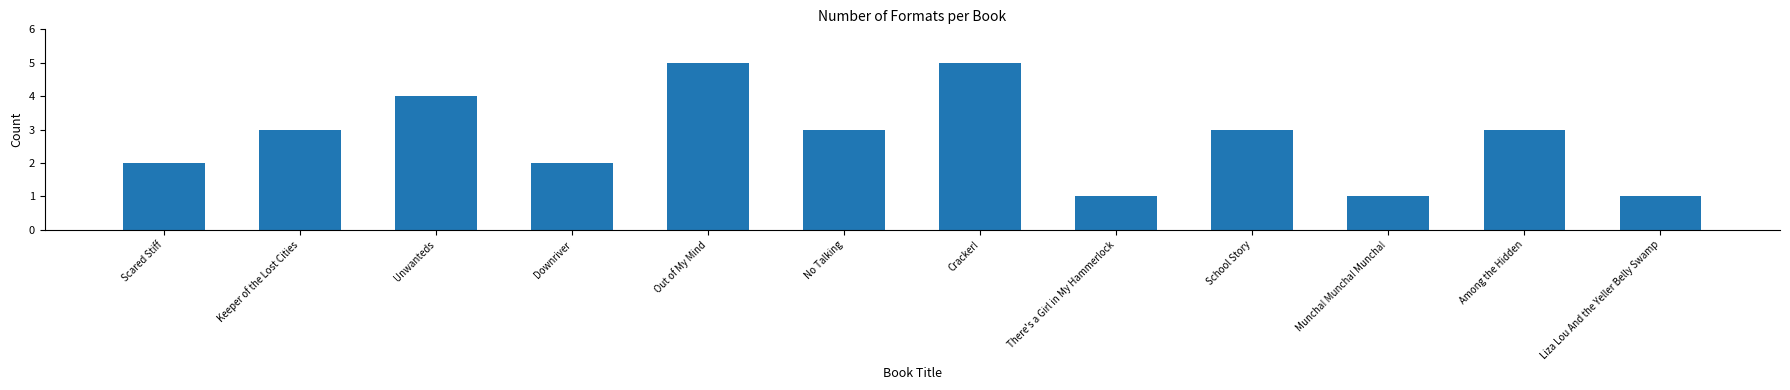

The chart shows a value of 1 at Muncha! Muncha! Muncha!. True or false?

True